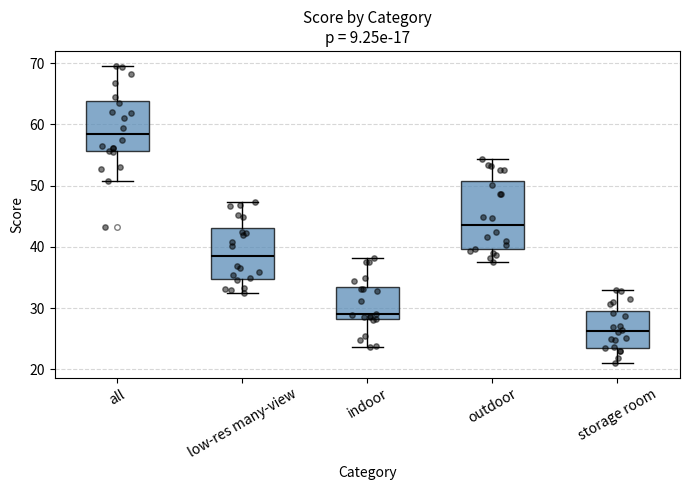

Comparing the boxes themselves (not the whiskers), which one is the tallest?

outdoor